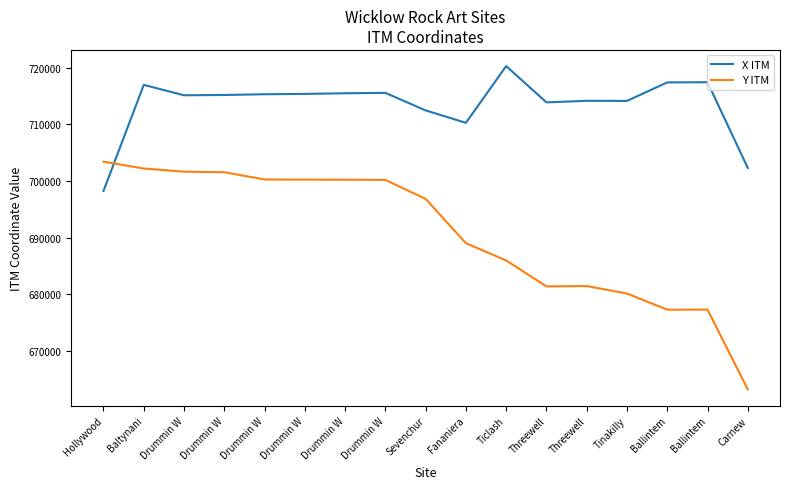

The value of X ITM at Drummin W is 1081715. True or false?

False